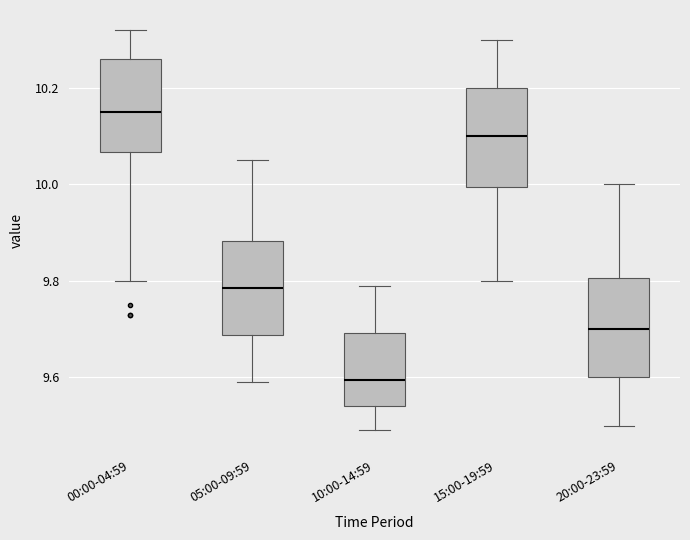

Which box has the lowest median line?

10:00-14:59